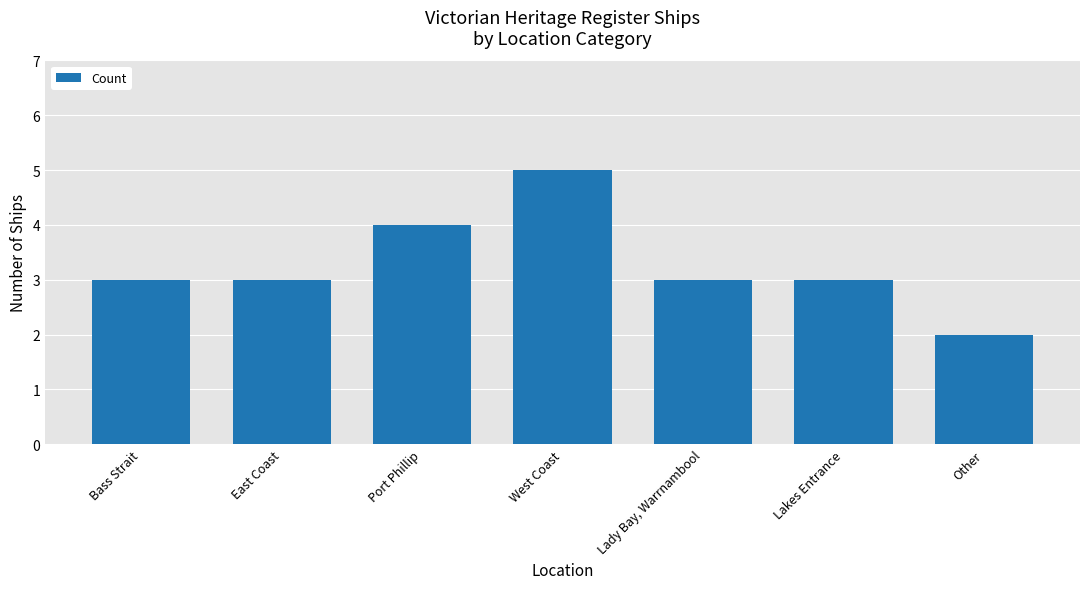

What value does the data have at West Coast?

5